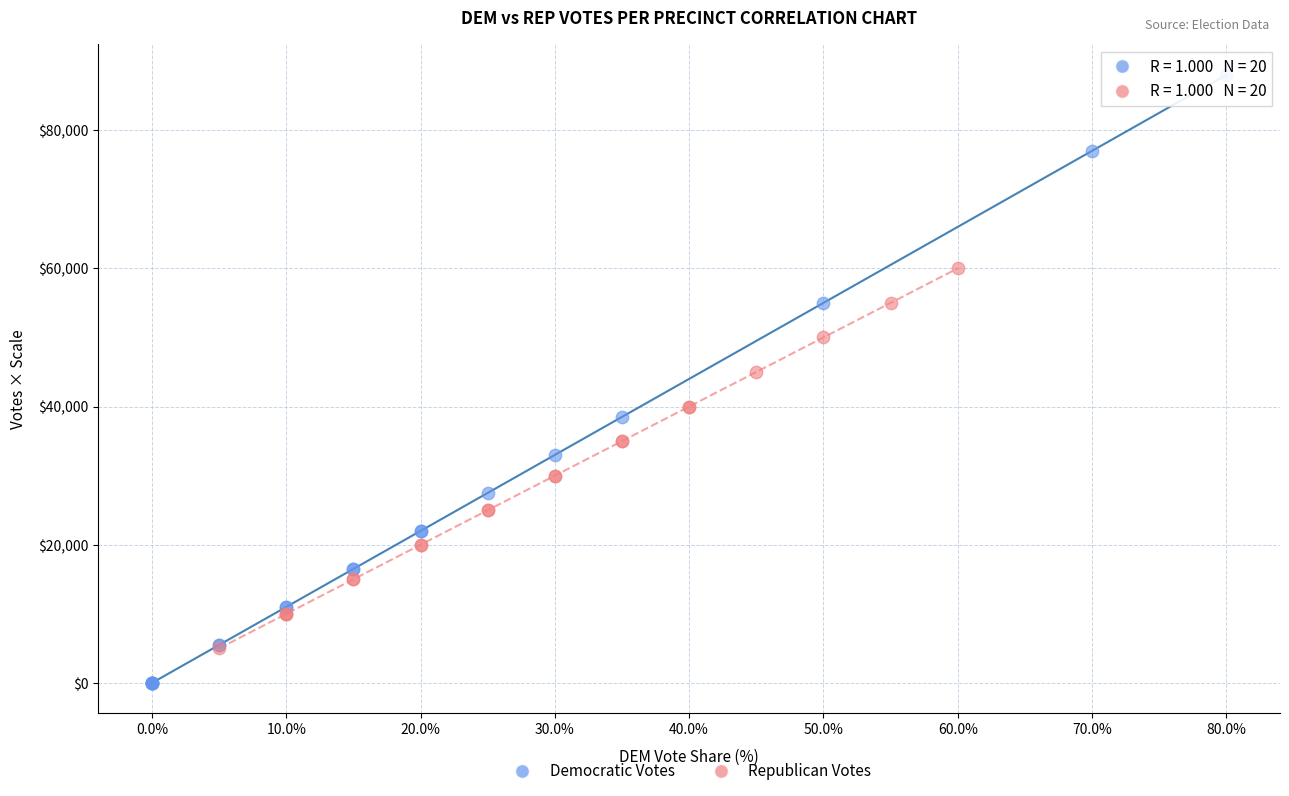

Which series has the widest spread of Y values?

Democratic Votes